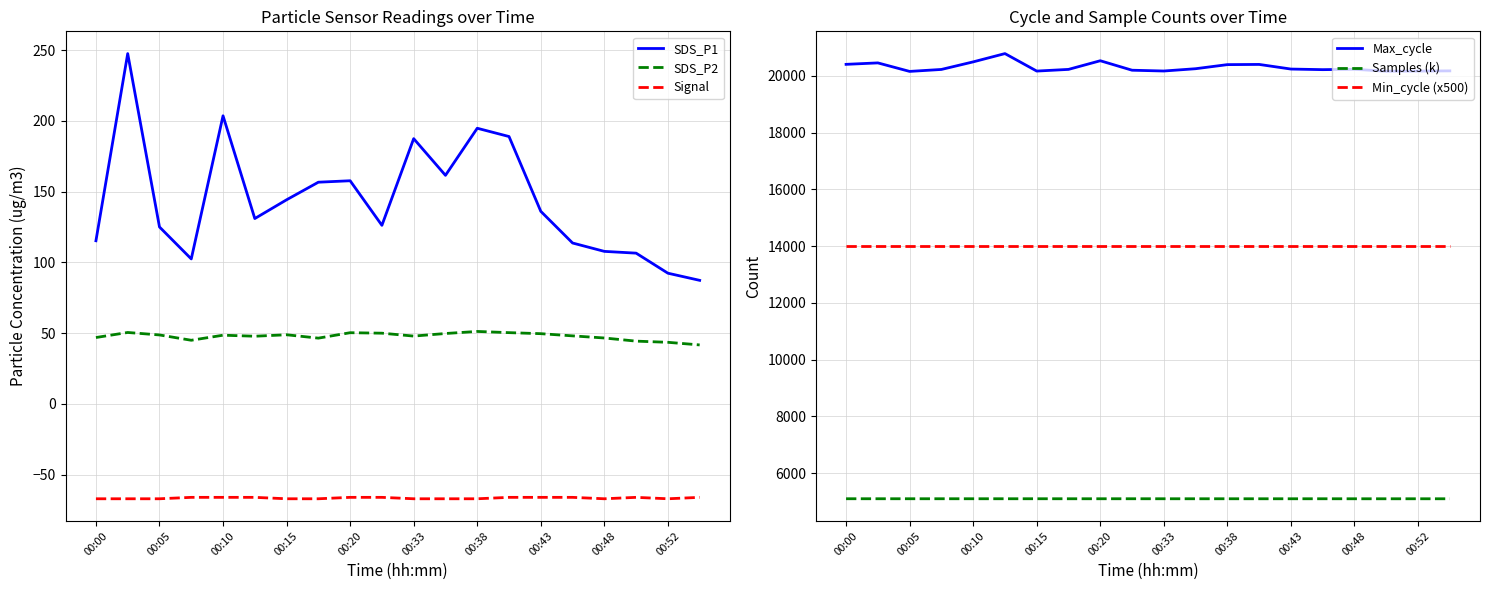

True or false: Signal and SDS_P1 cross at least once.

False